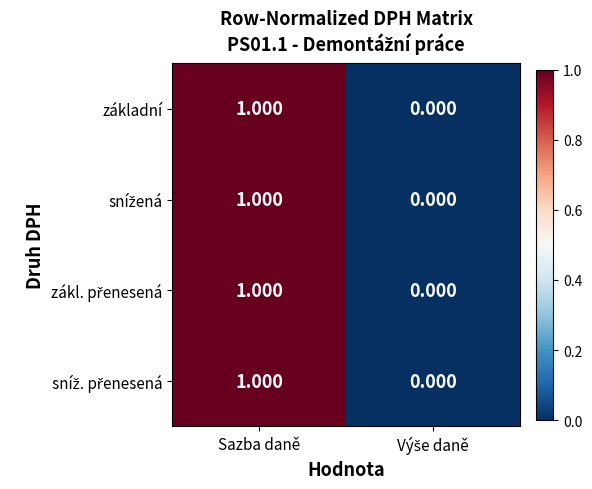

Which category has the highest value in the základní series?

Sazba daně